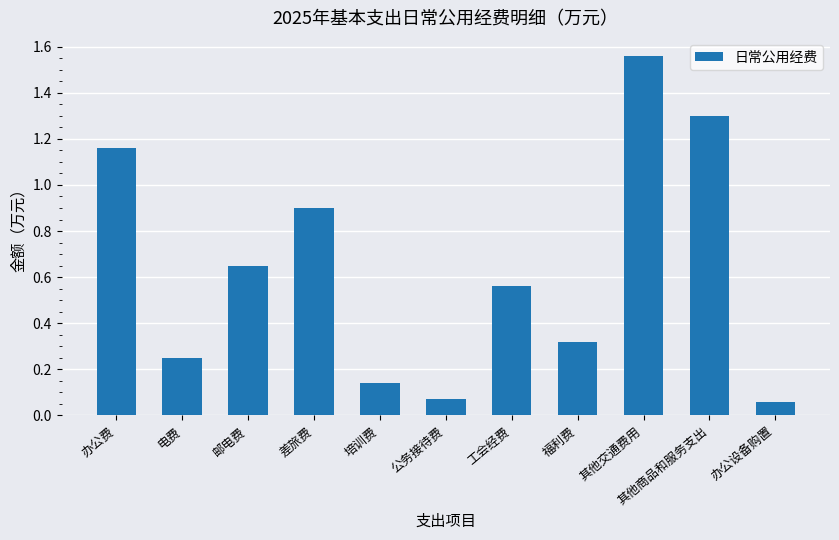

What is the label of the 6th bar from the left?

公务接待费